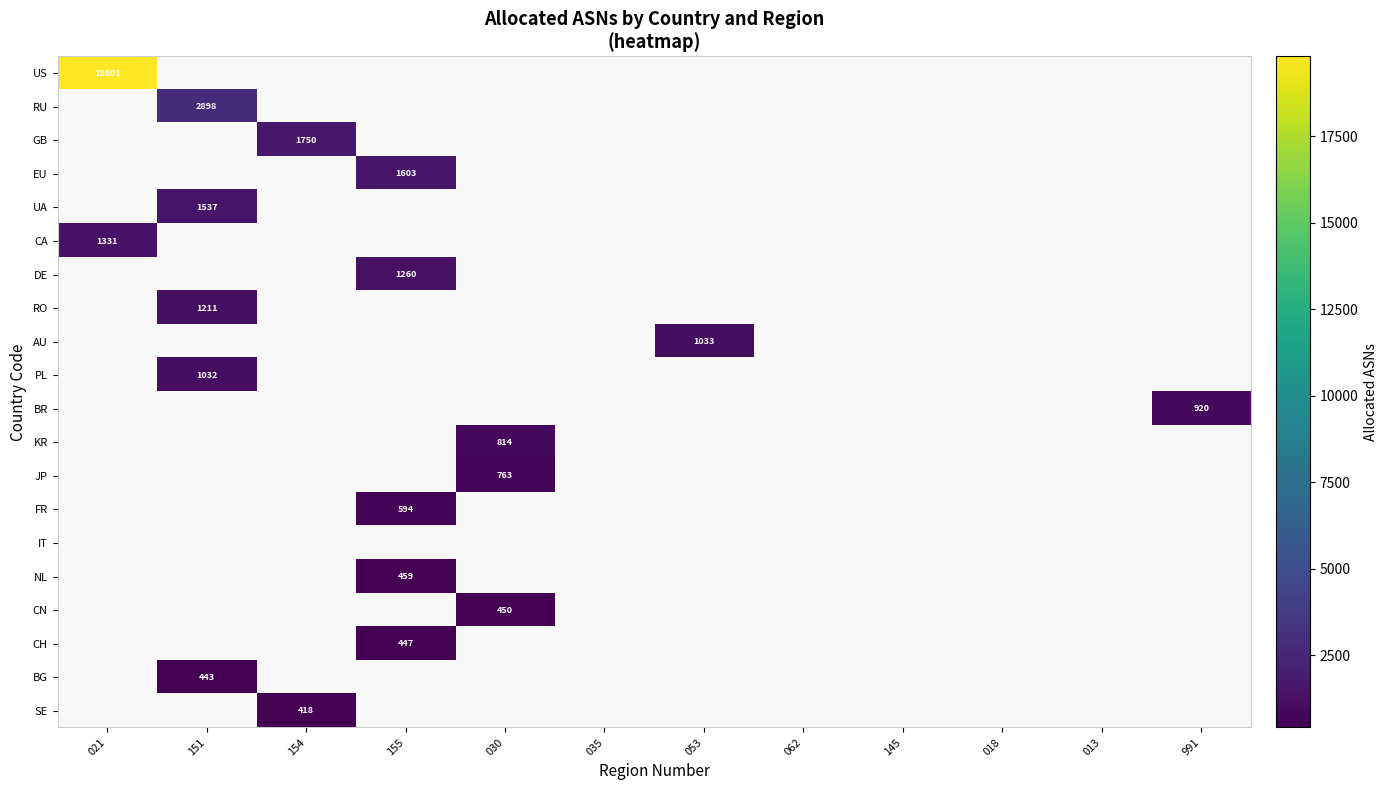

Is it true that SE equals 418 at 154?

True